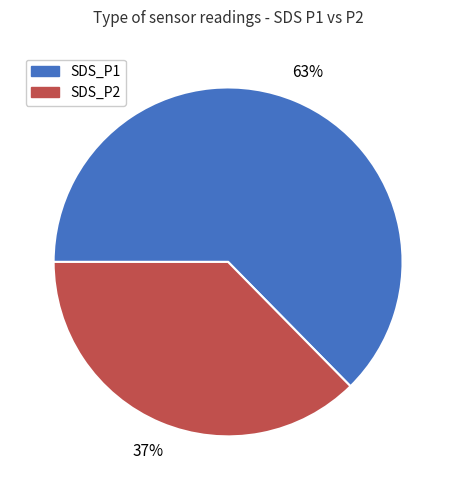

To the nearest percent, what is the average slice percentage?

50%